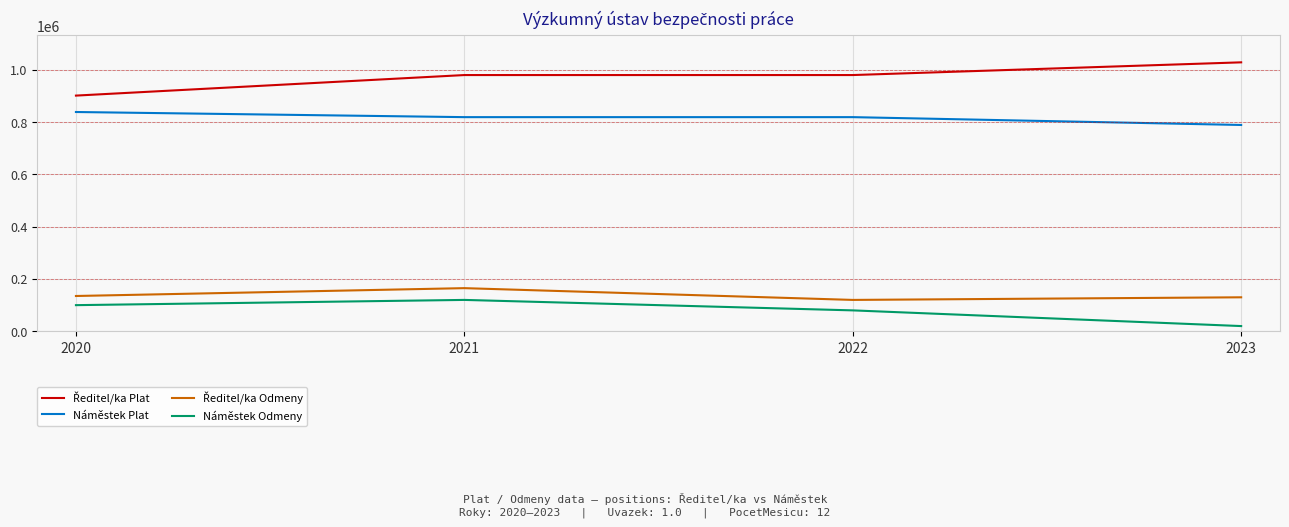

The value of Náměstek Plat at 2023 is 1318696. True or false?

False